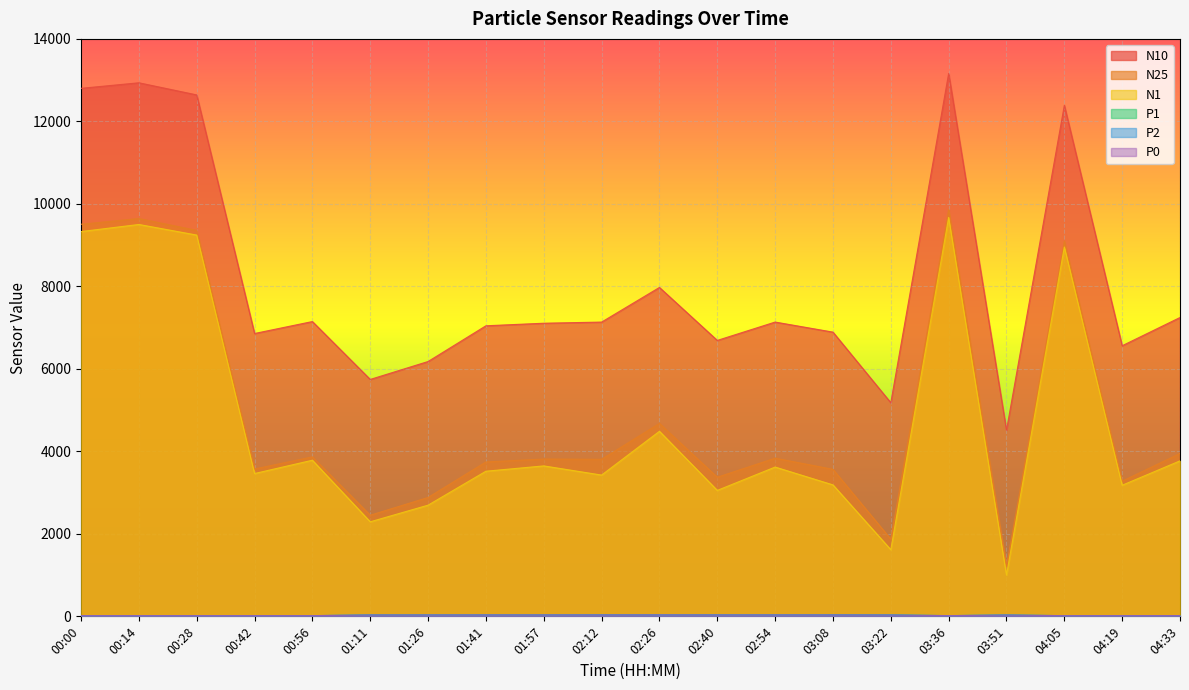

What is the label of the 17th point from the left?

03:51